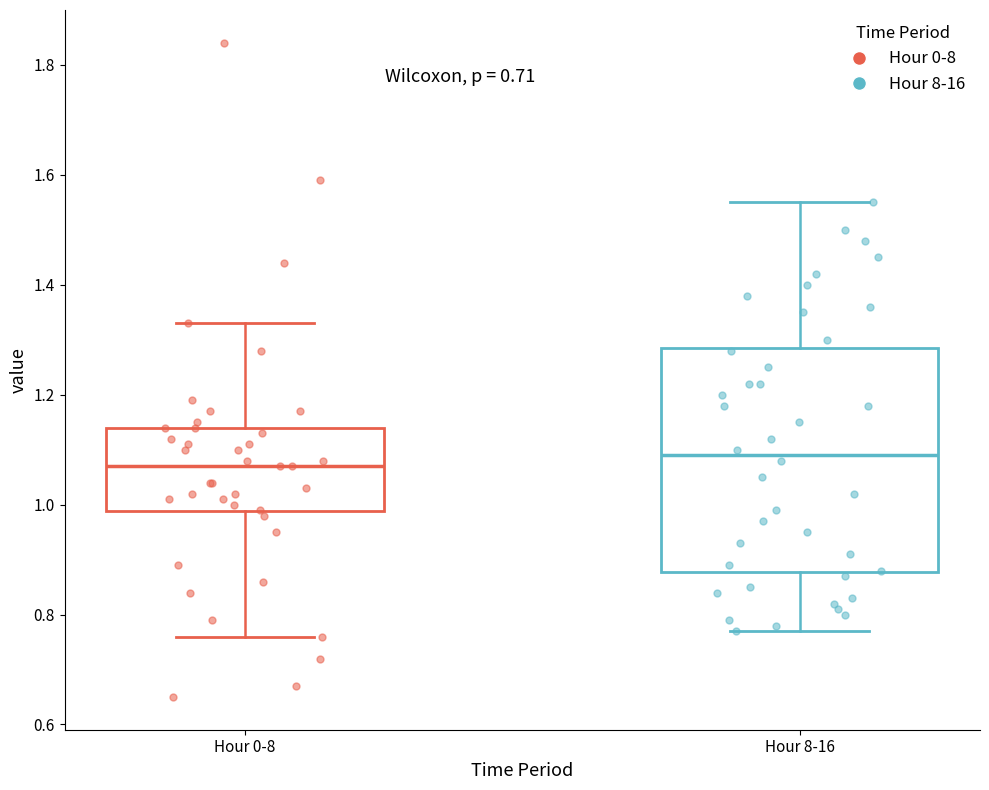

Where does the lower whisker of the box for Hour 8-16 end on the y-axis? The values are not printed on the chart, so give them approximately, as read against the axis.

0.78